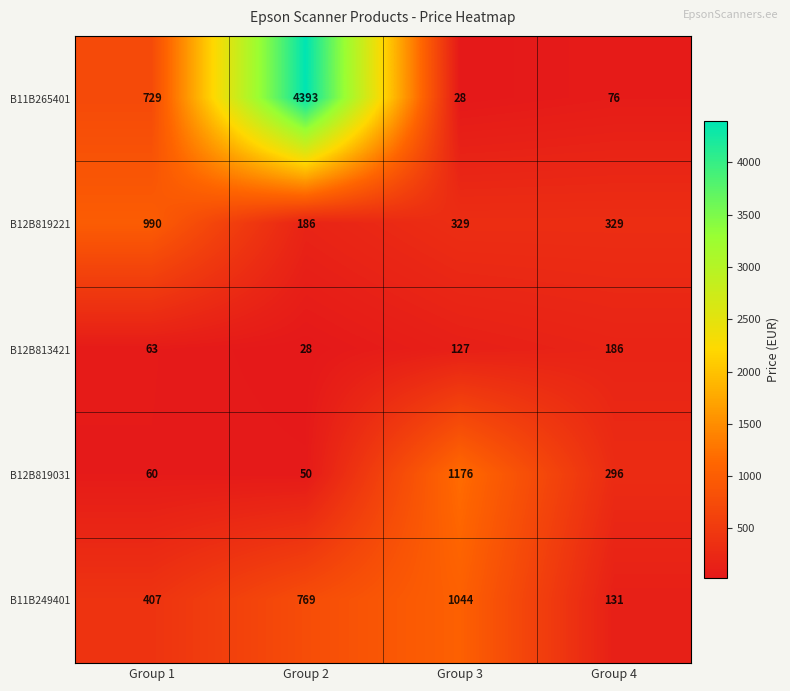

Rank the series at Group 4 from lowest to highest value.

B11B265401, B11B249401, B12B813421, B12B819031, B12B819221